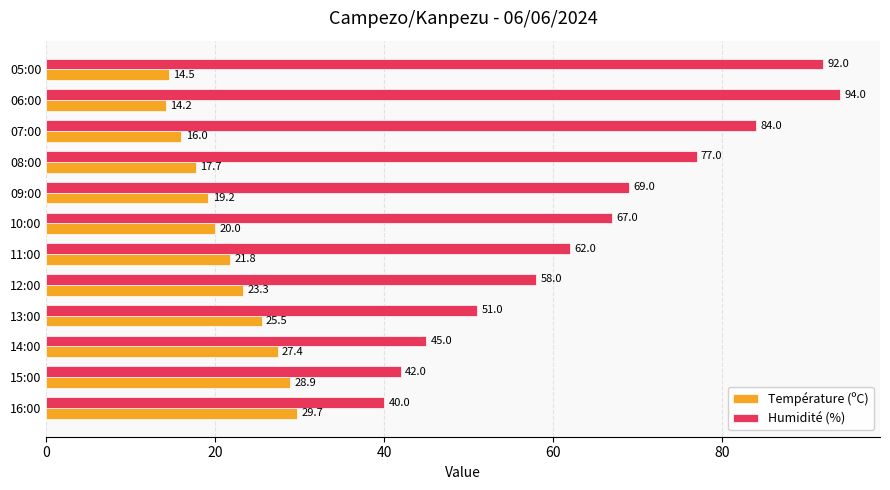

Which series has the largest total across all categories?

Humidité (%)